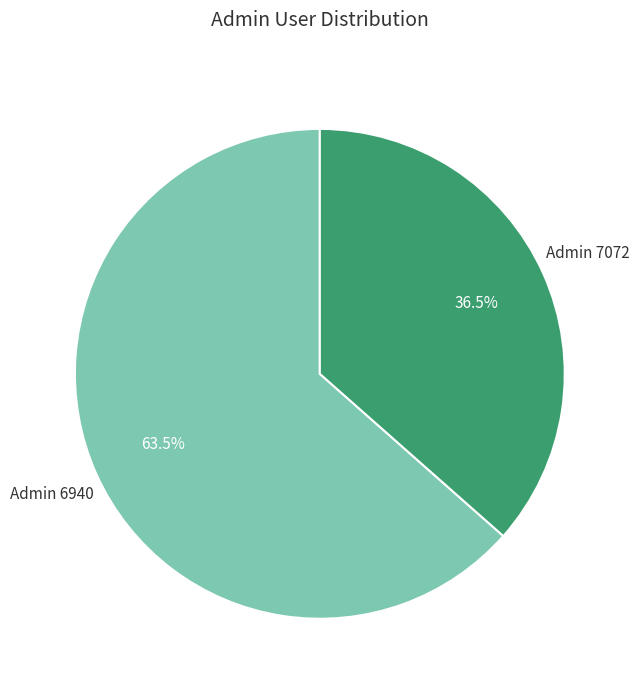

Does any single category account for the majority?

Yes